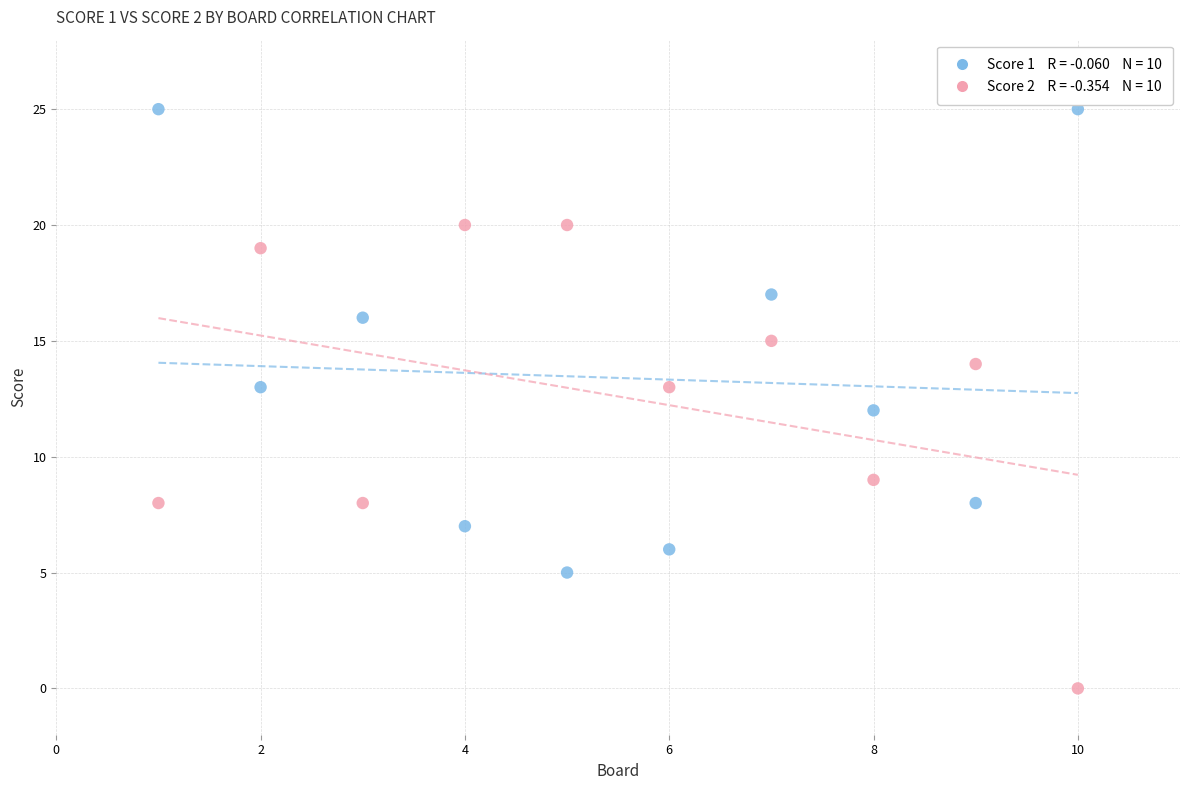

Across all data points, what is the range of Y values (max minus min)?

25